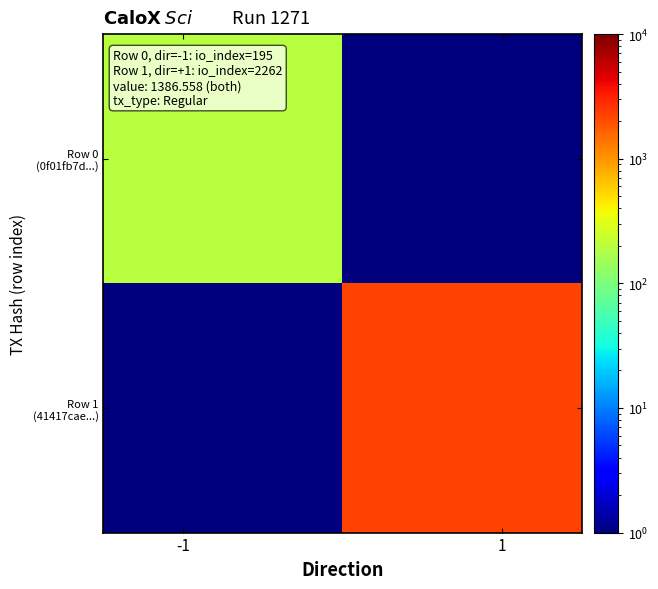

How many series are shown in this chart?

2